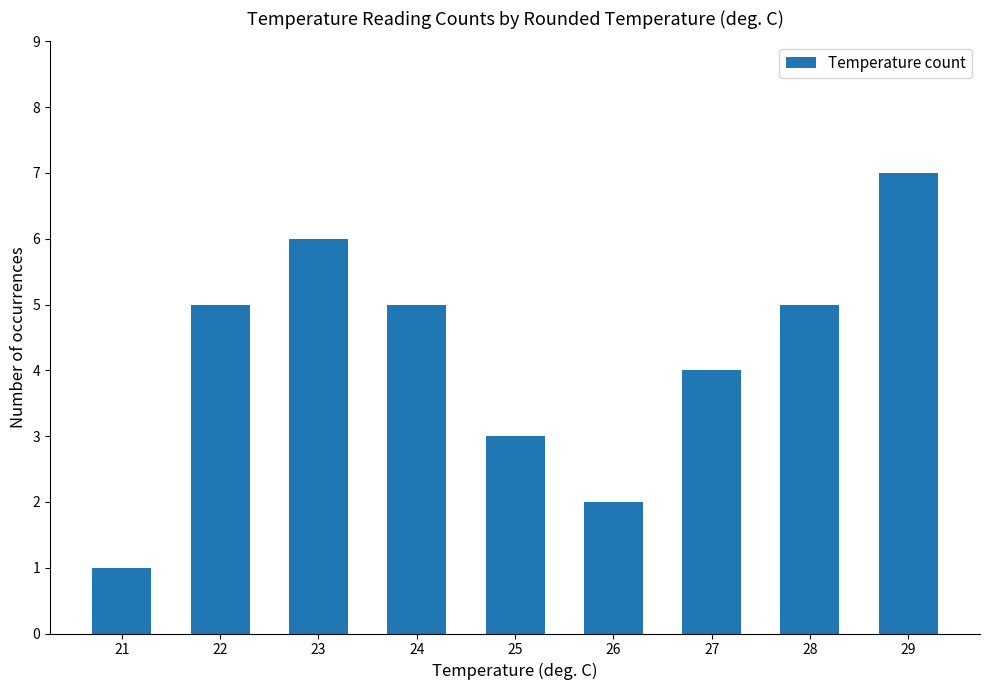

What is the smallest value displayed?

1